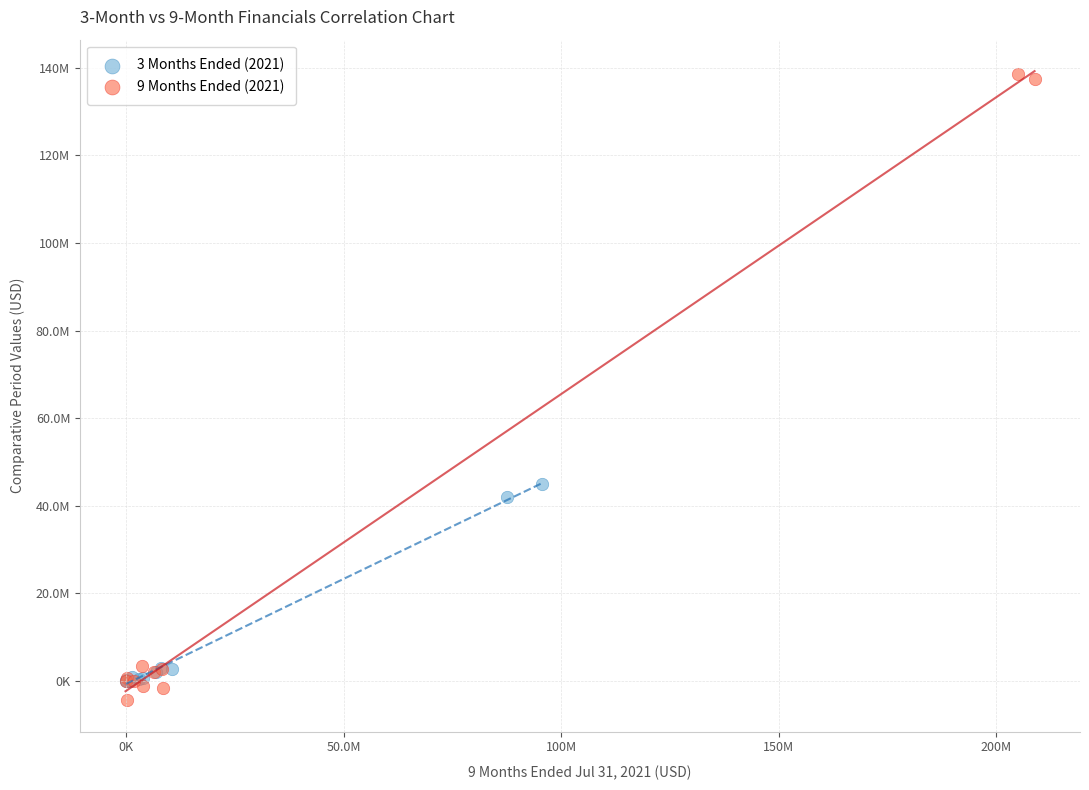

What are all the series names shown in the legend?

3 Months Ended (2021), 9 Months Ended (2021)